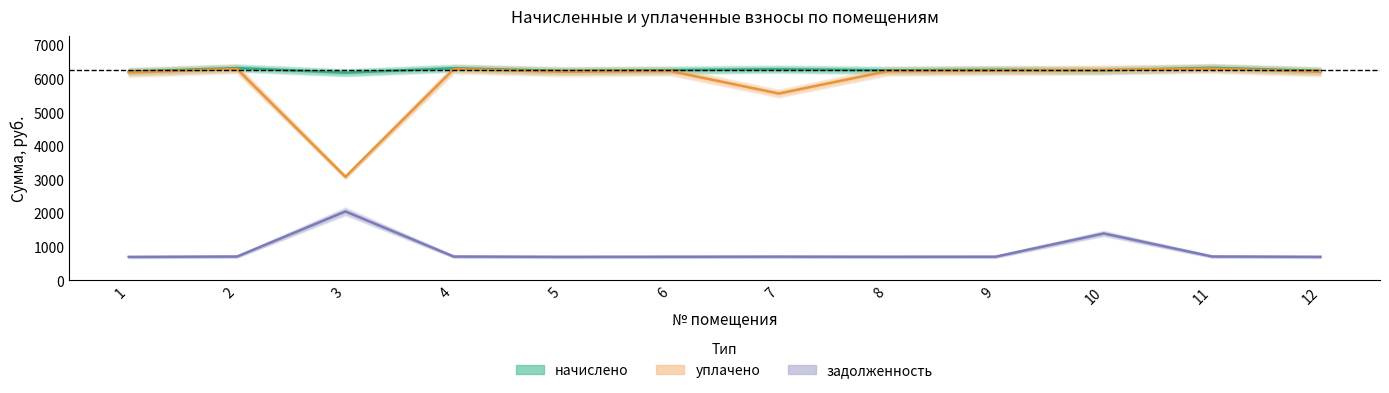

How many data points does each series have?

12